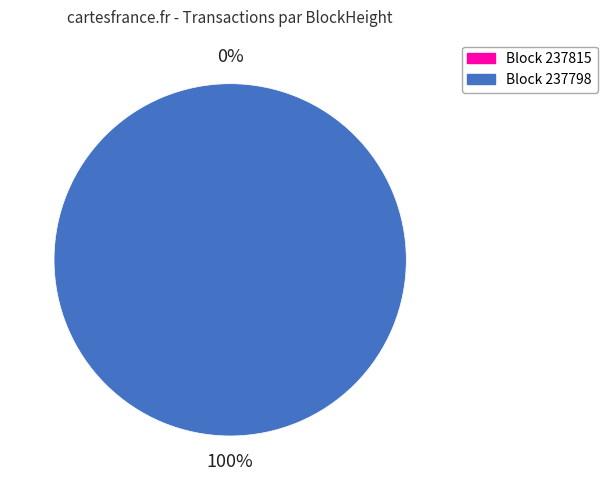

To the nearest percent, what is the difference between the largest and smallest slice percentages?

100%